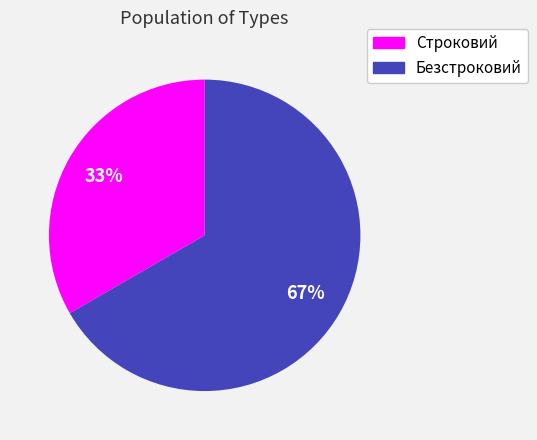

Which category accounts for the majority?

Безстроковий